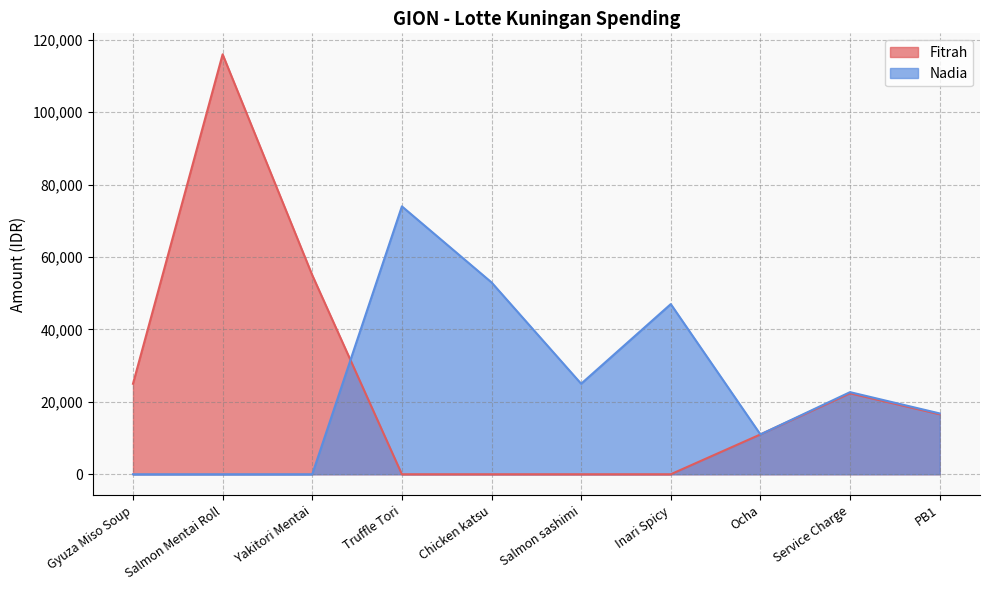

What position from the right is Inari Spicy?

4